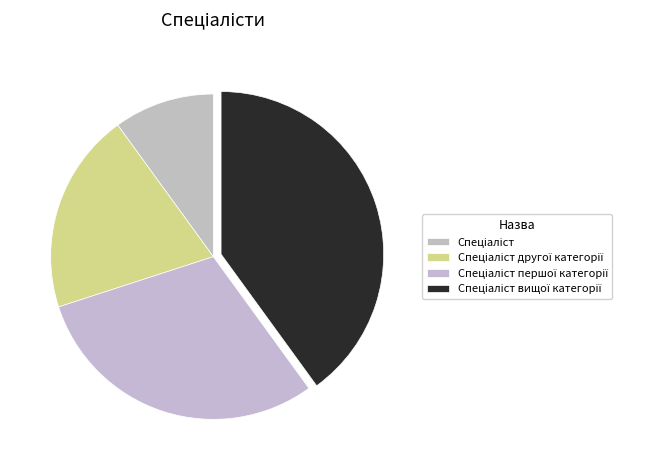

Count the number of slices in the pie.

4